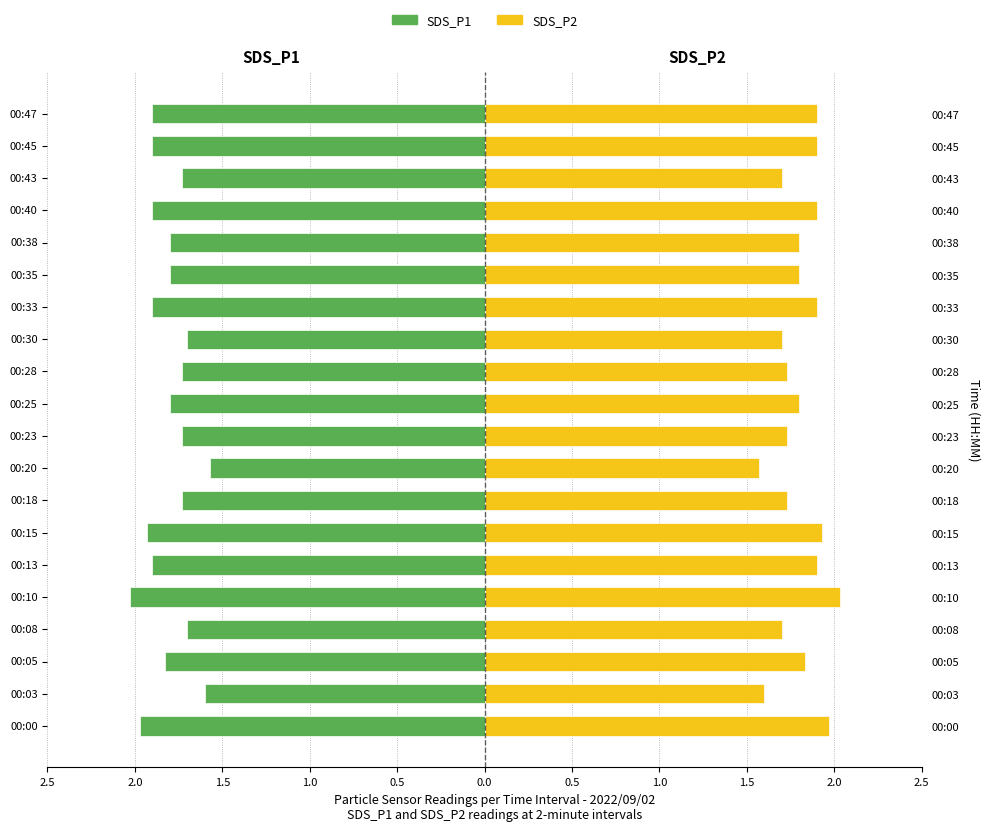

Reading right to left, transcribe all the data shown in this chart.

SDS_P1: -1.9	-1.9	-1.7	-1.9	-1.8	-1.8	-1.9	-1.7	-1.7	-1.8	-1.7	-1.6	-1.7	-1.9	-1.9	-2.0	-1.7	-1.8	-1.6	-2.0
SDS_P2: 1.9	1.9	1.7	1.9	1.8	1.8	1.9	1.7	1.7	1.8	1.7	1.6	1.7	1.9	1.9	2.0	1.7	1.8	1.6	2.0